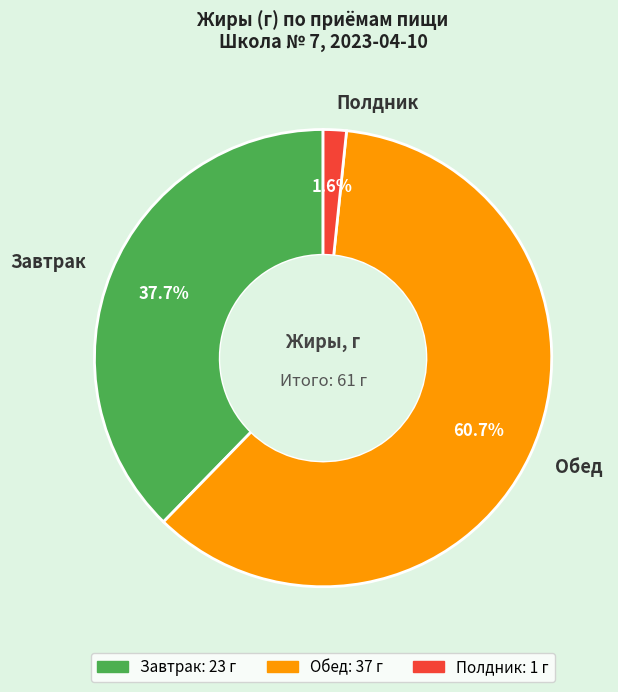

What percentage is the Завтрак slice, to the nearest percent?

38%